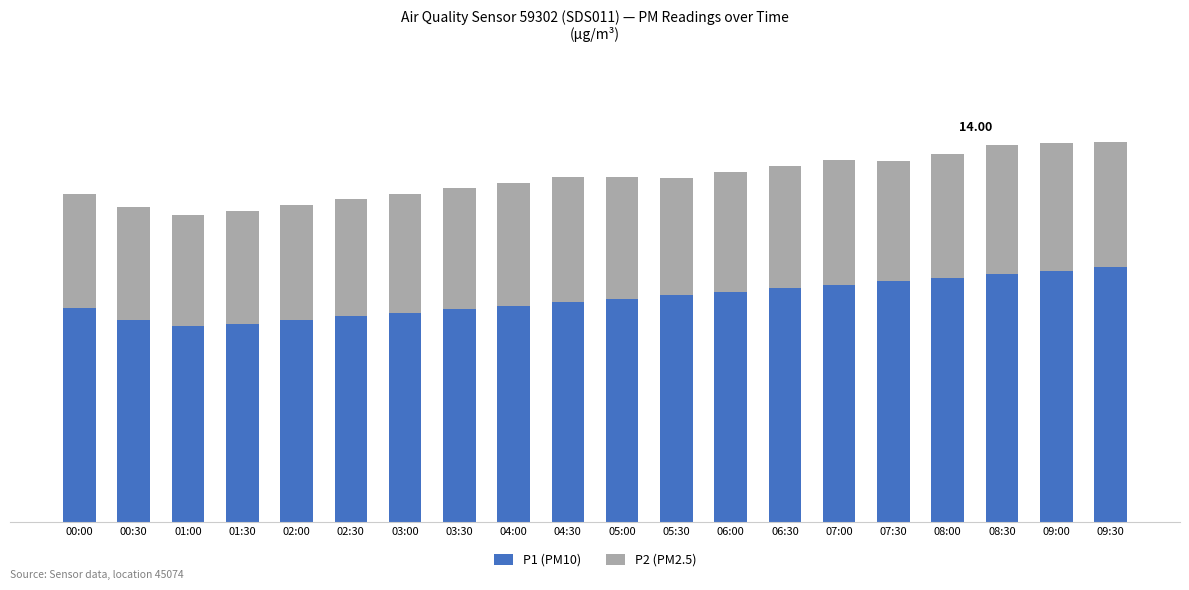

Are the bars grouped side by side (vs. stacked)?

No